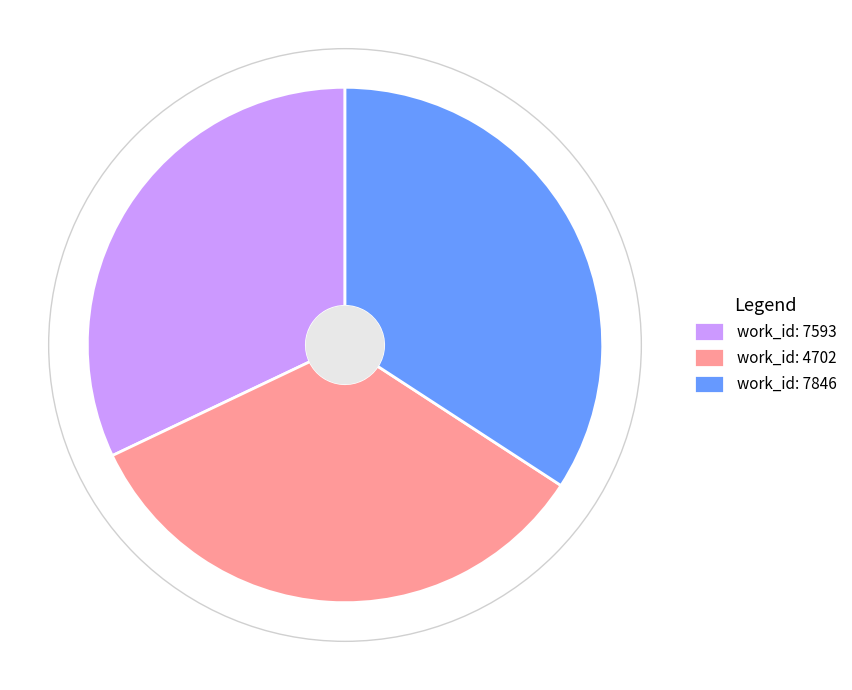

Is there any slice that represents more than half of the pie?

No